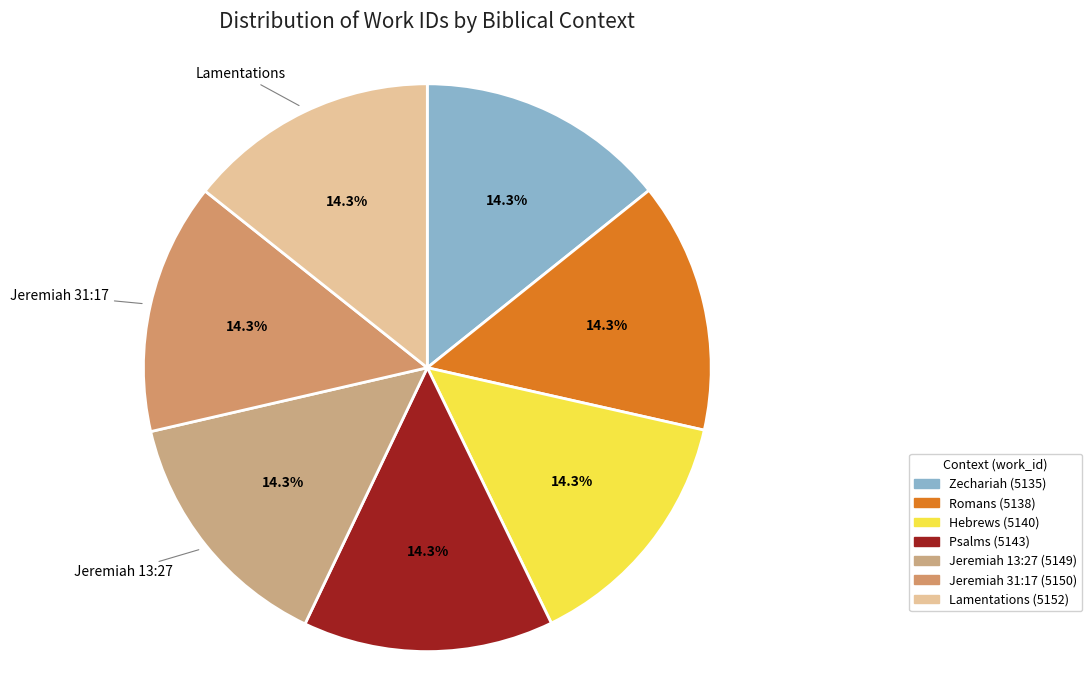

To the nearest percent, what portion does Lamentations represent?

14%